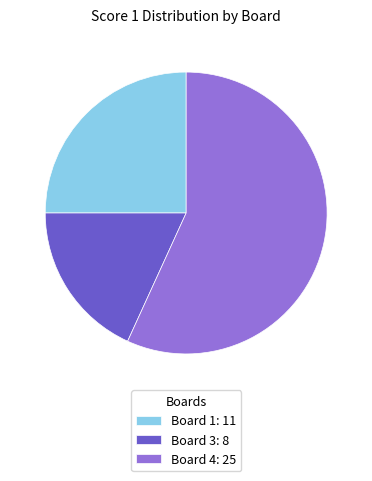

Between Board 3: 8 and Board 1: 11, which is larger?

Board 1: 11